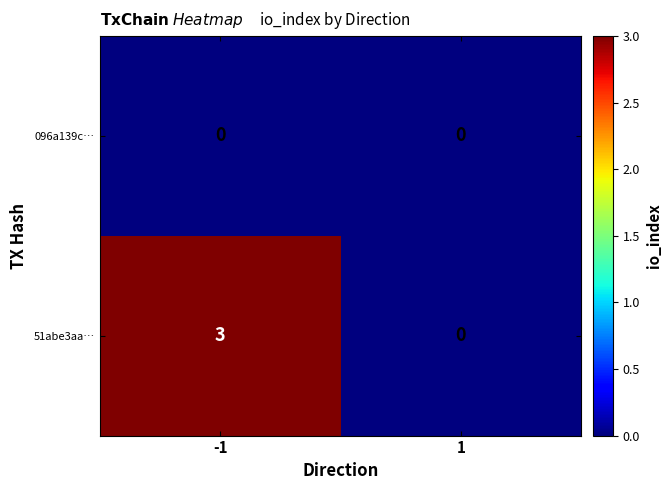

What is the sum of all 51abe3aa… values?

3